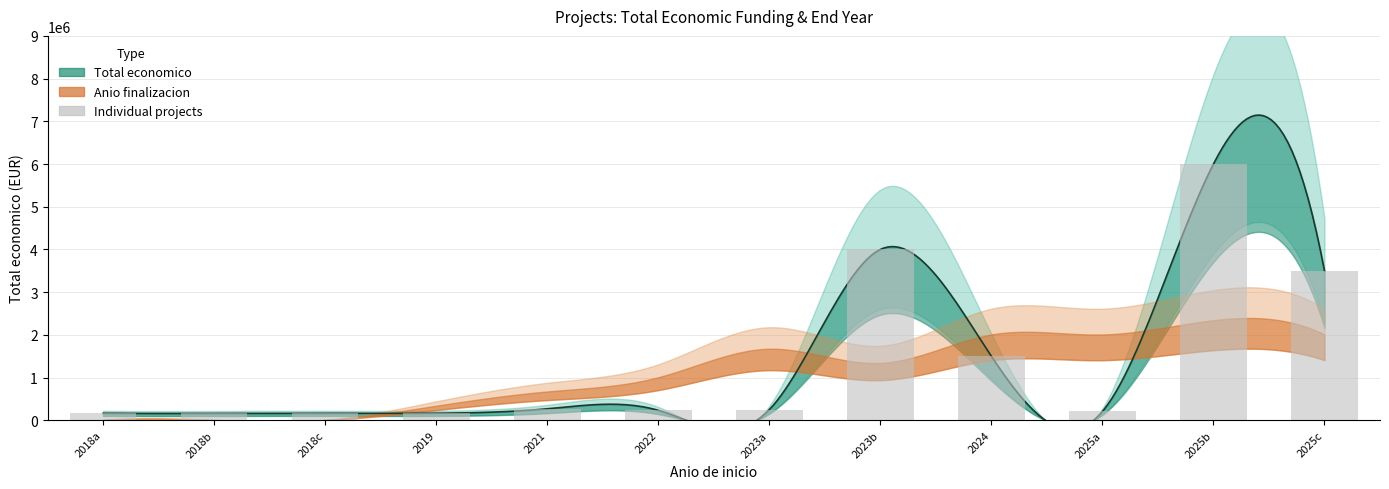

What is the average value?

1384265